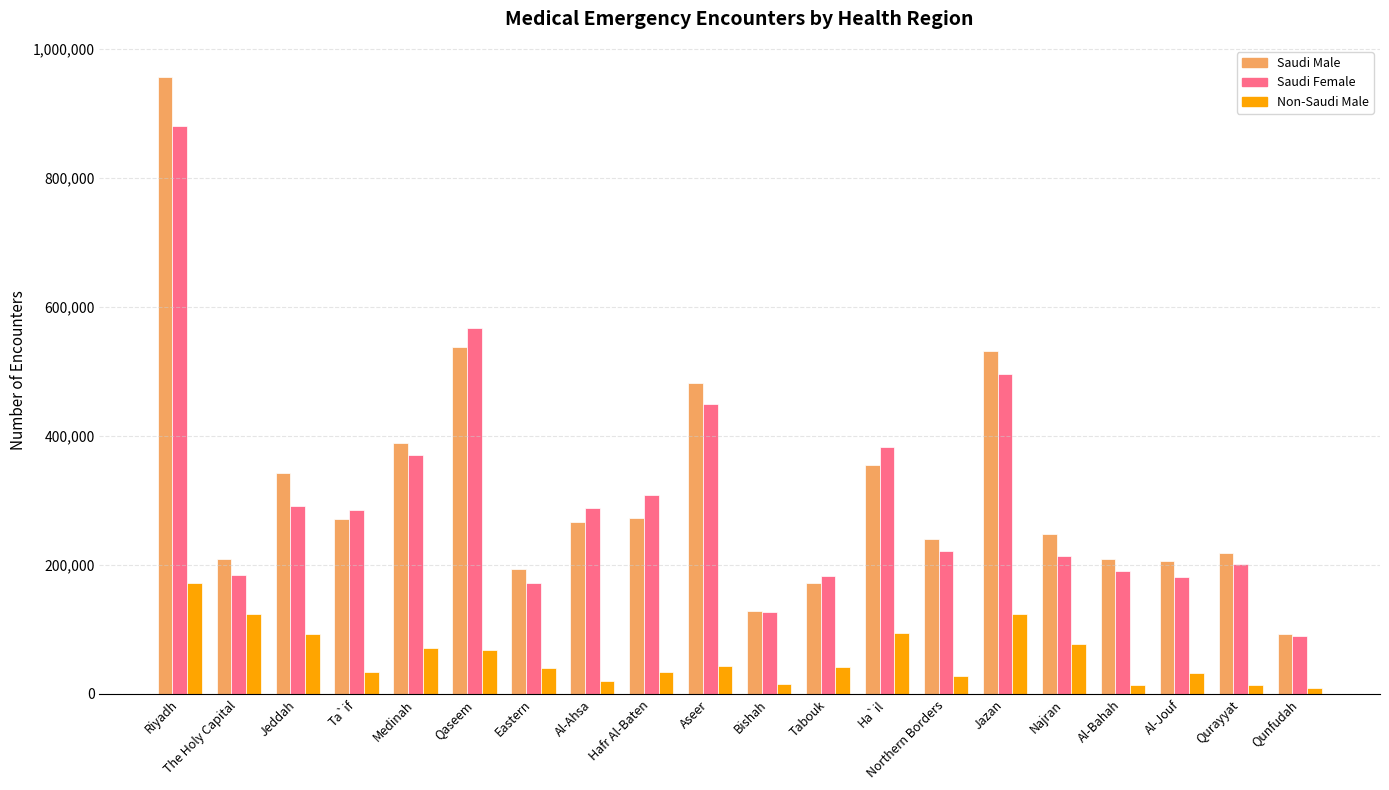

Rank the series by their maximum value, from highest to lowest.

Saudi Male, Saudi Female, Non-Saudi Male